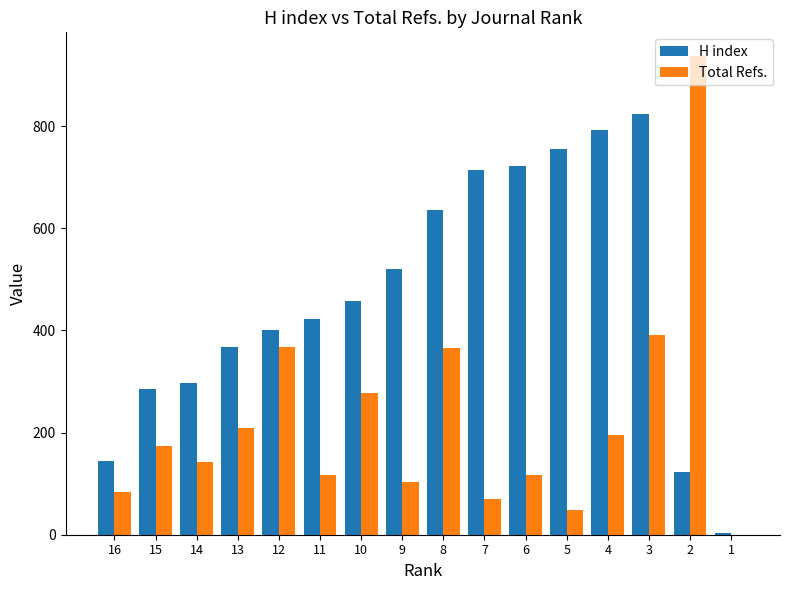

What is the sum of all H index values?

7466